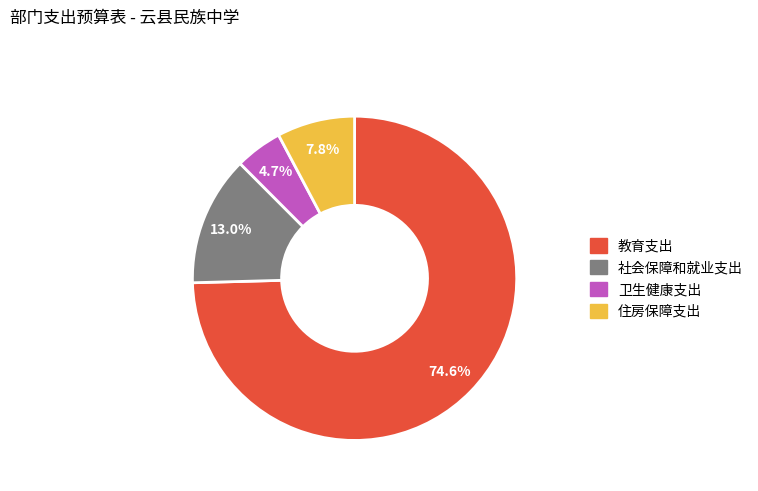

Which has a higher value, 住房保障支出 or 教育支出?

教育支出